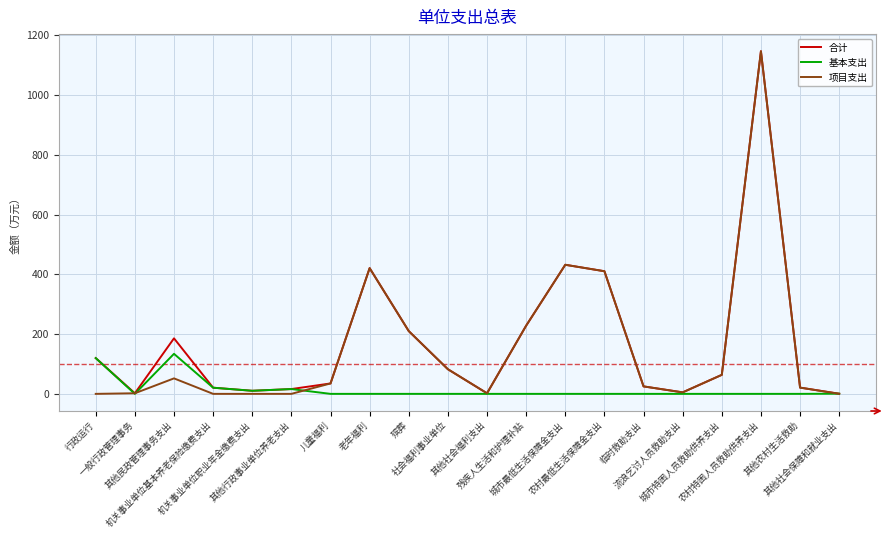

What is the difference between the second highest and second lowest values in the 合计 series?

430.1